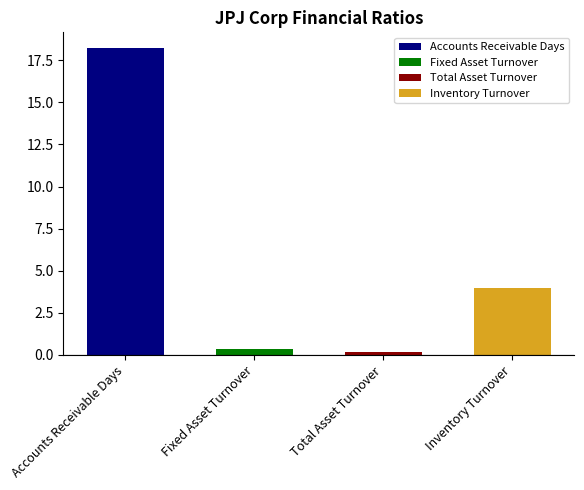

Is it true that the value at Fixed Asset Turnover is 0.3?

True